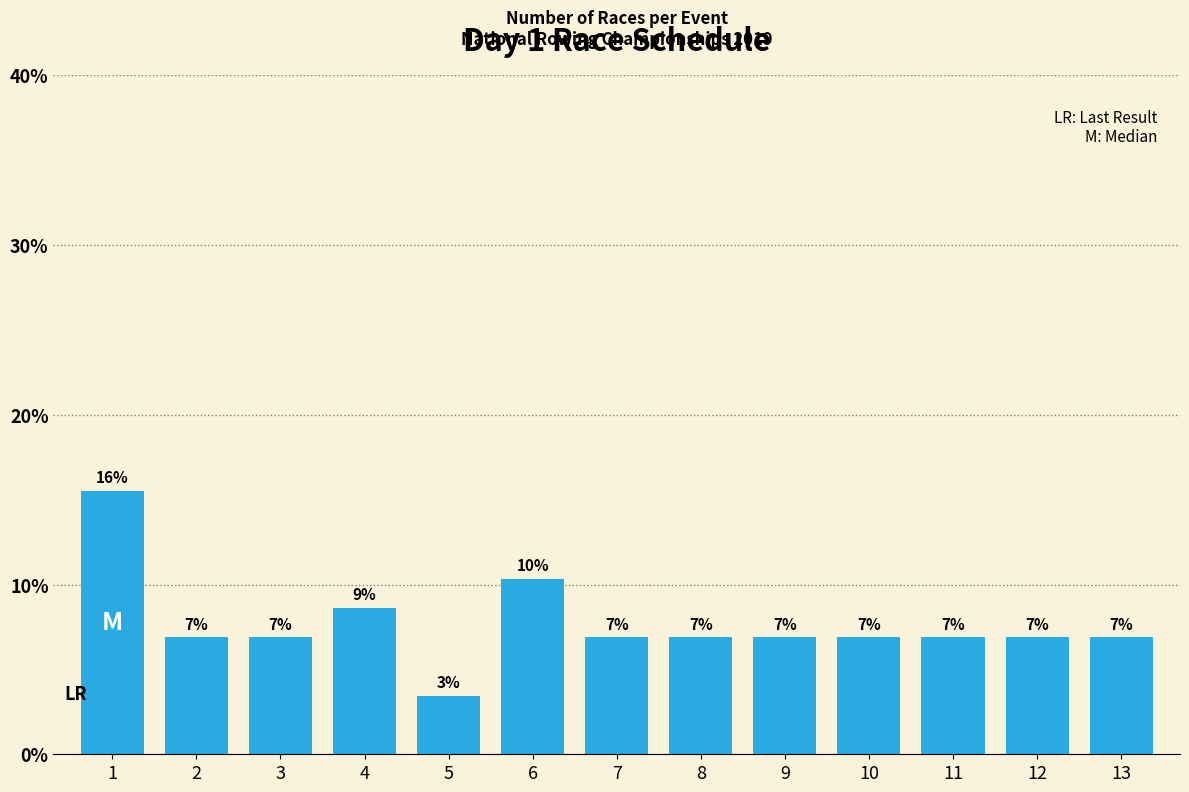

The value at 11 is 6.9. True or false?

True